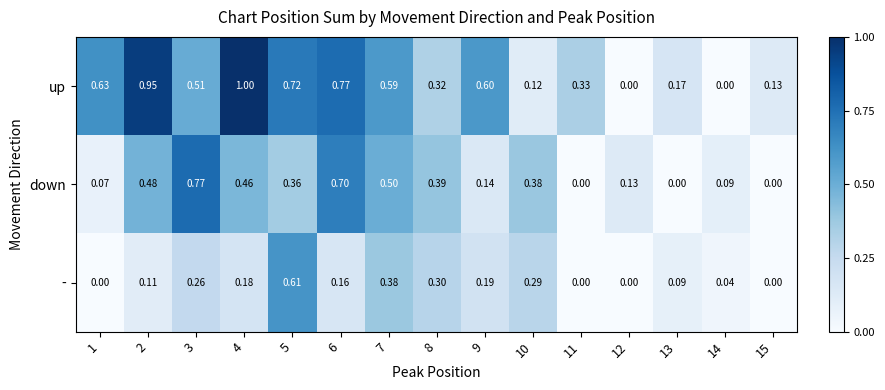

List the series in order of their overall mean, highest first.

up, down, -